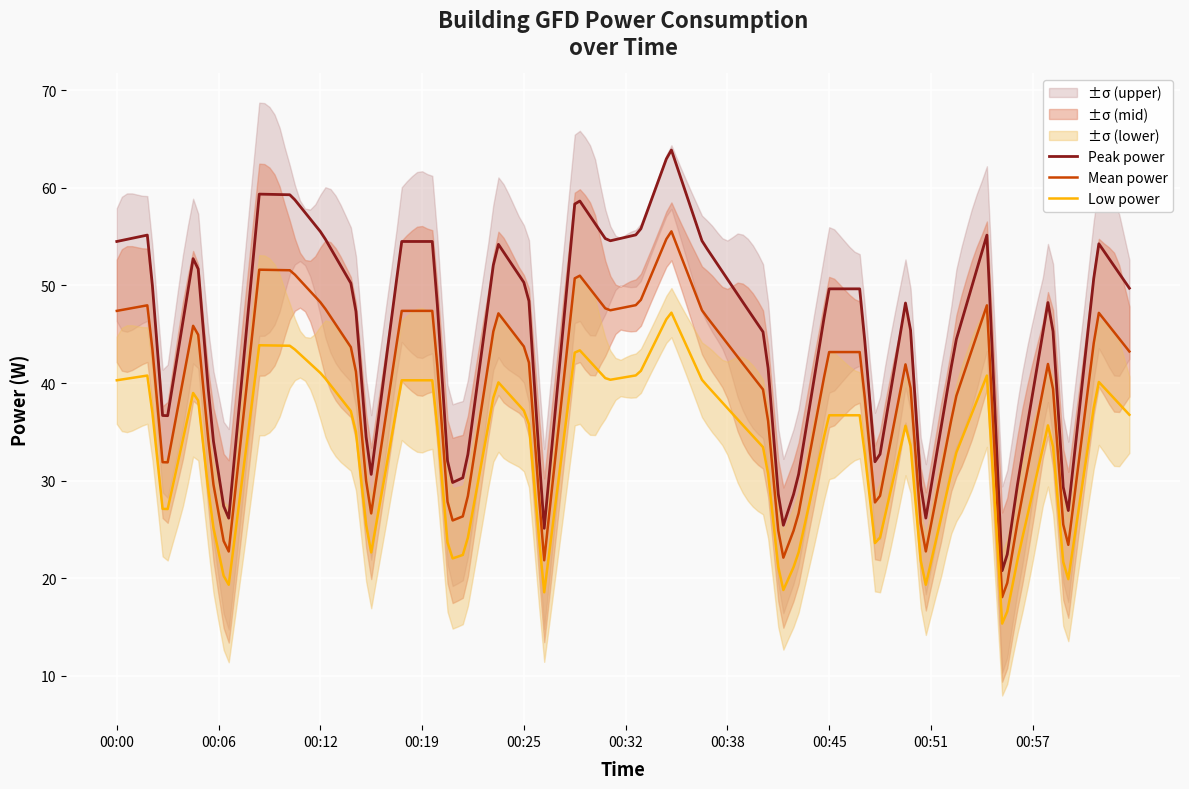

True or false: Mean power and Peak power intersect in this chart.

False